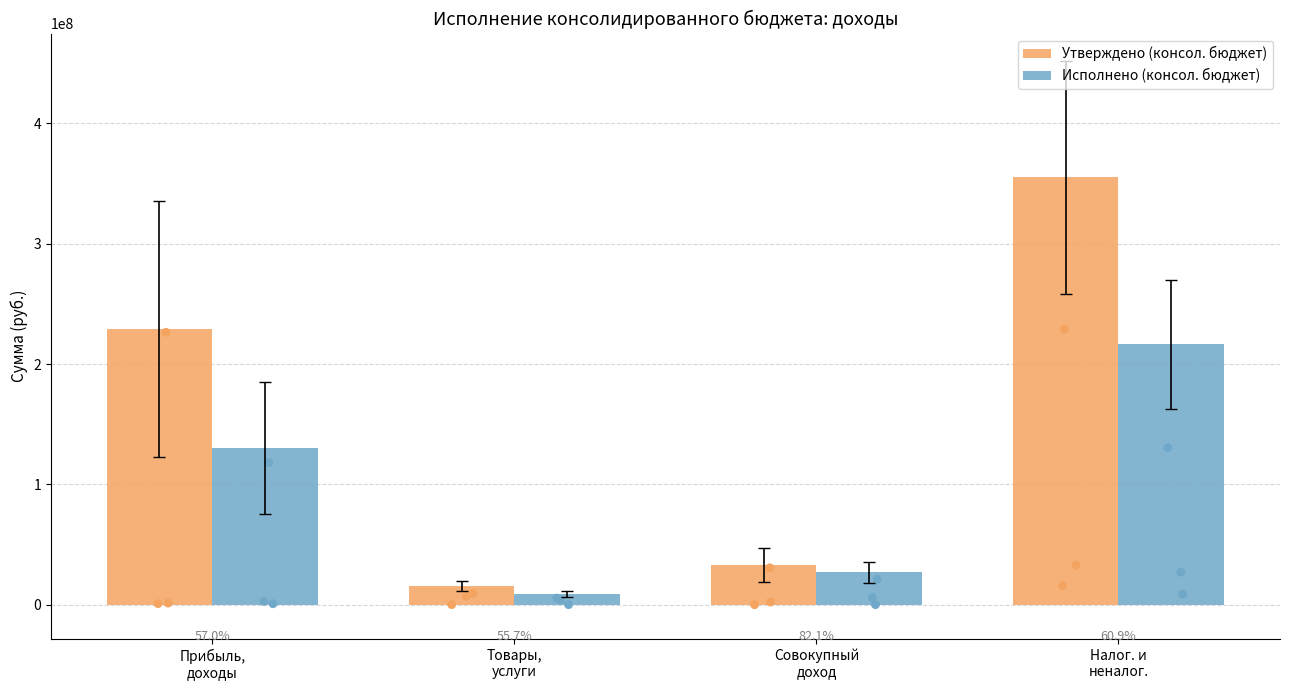

What is the total value across all series at Совокупный
доход?

59857739.6